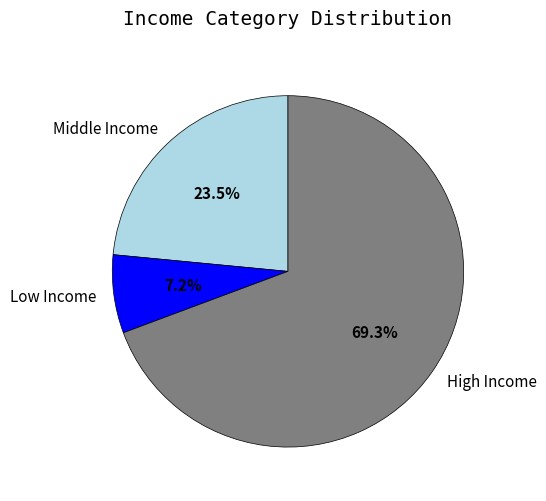

To the nearest percent, what is the average slice percentage?

33%